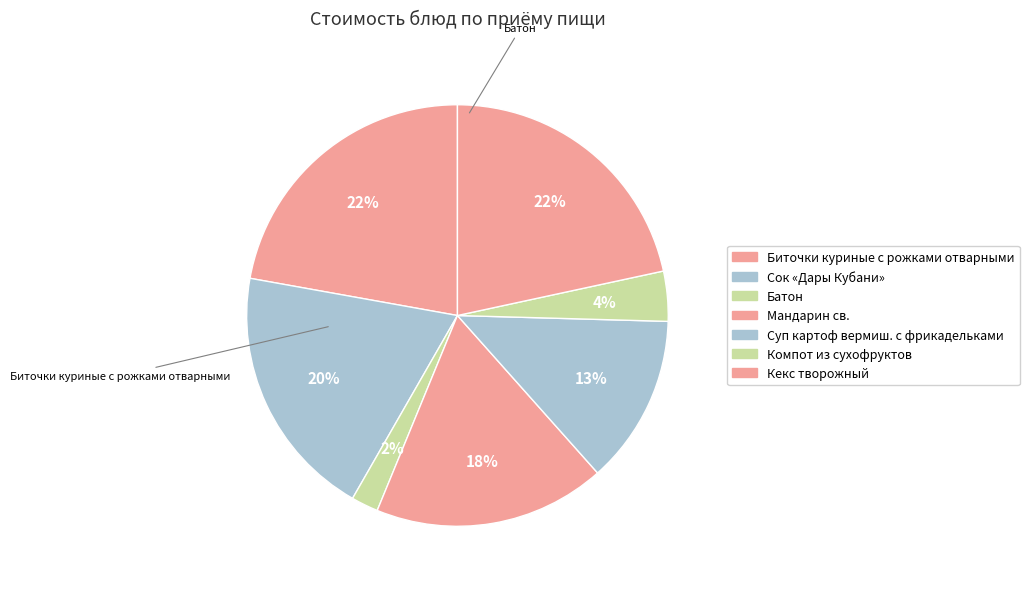

Which slice is the smallest?

Батон